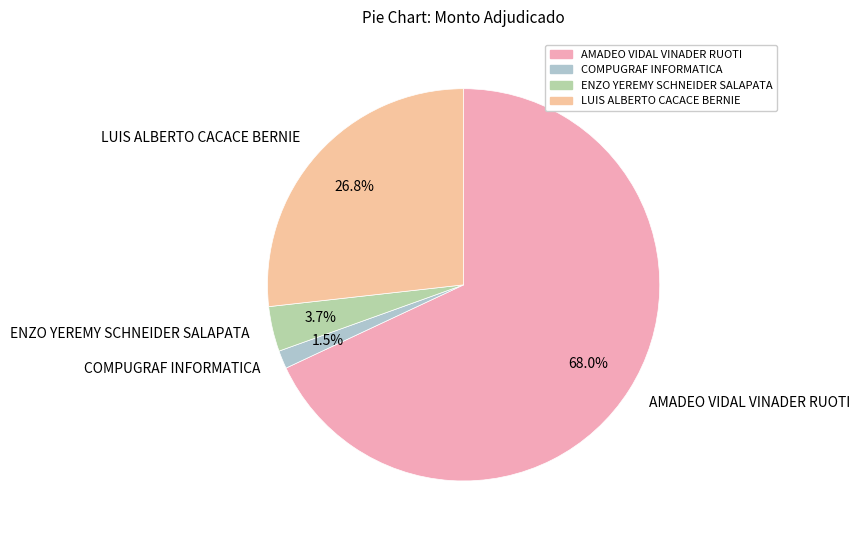

Rank the categories by value from highest to lowest.

AMADEO VIDAL VINADER RUOTI, LUIS ALBERTO CACACE BERNIE, ENZO YEREMY SCHNEIDER SALAPATA, COMPUGRAF INFORMATICA